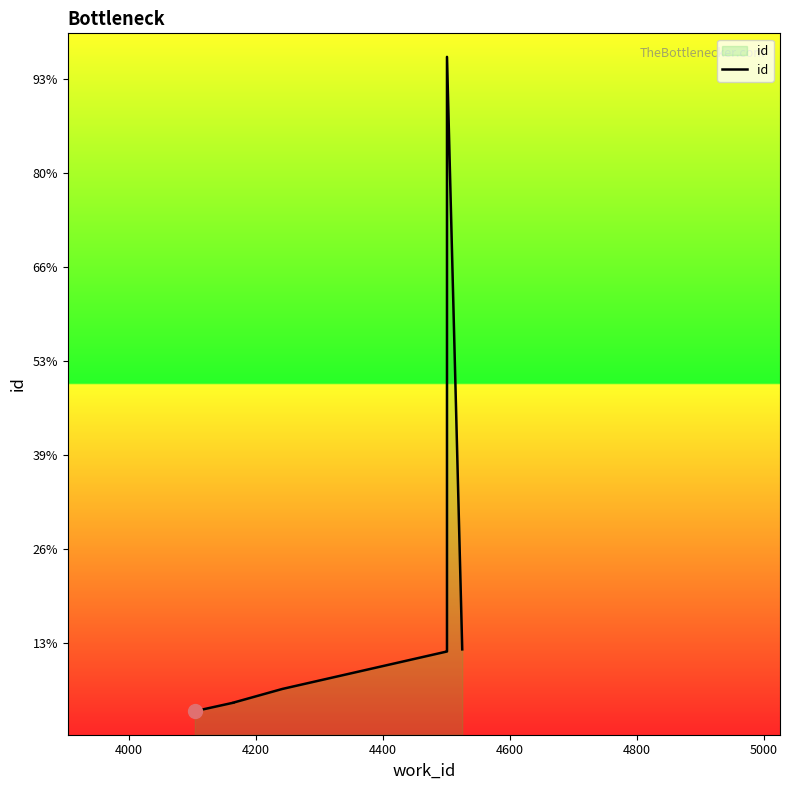

What is the label of the 7th point from the right?

4400